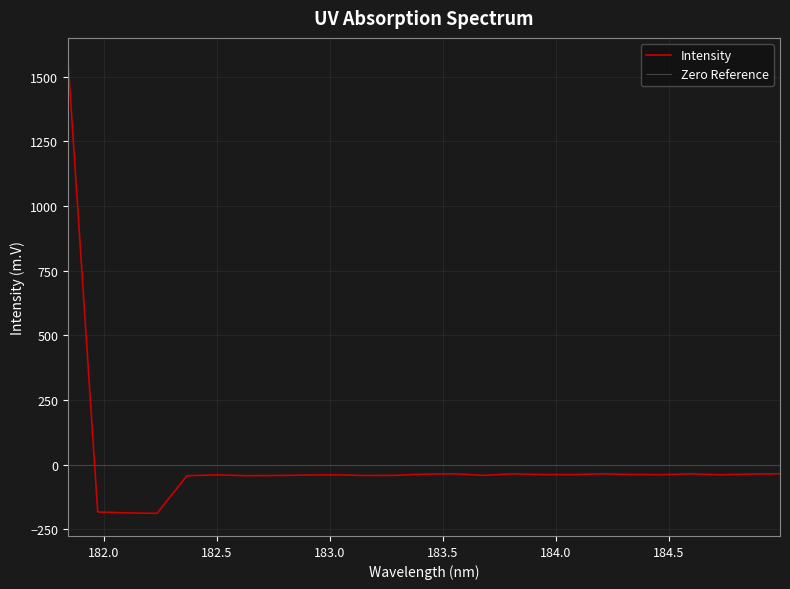

Which label corresponds to the smallest value in the chart?

182.2359681898